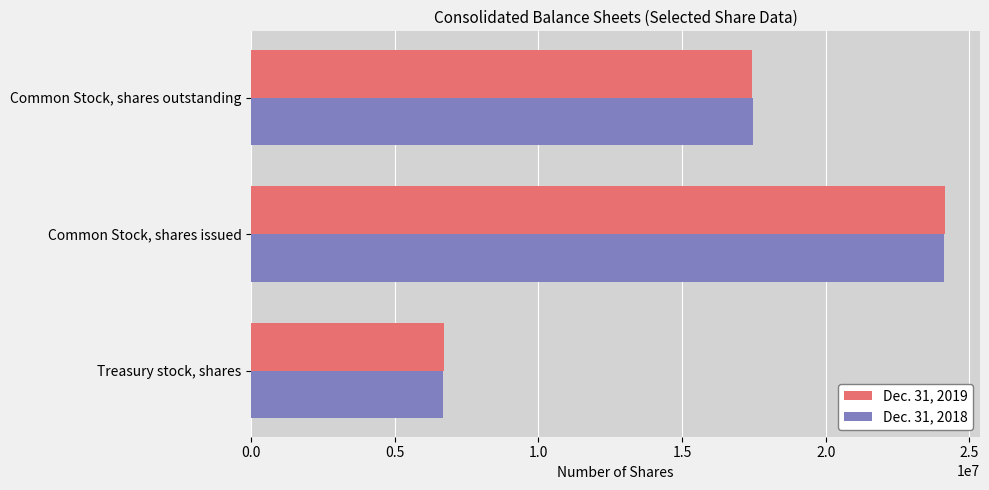

At Common Stock, shares outstanding, list the series in order from largest to smallest.

Dec. 31, 2018, Dec. 31, 2019